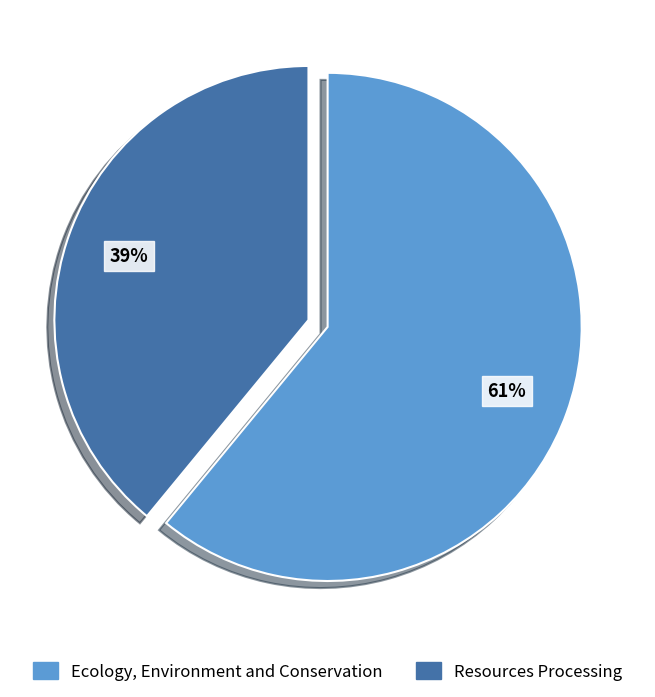

Rank the categories by value from highest to lowest.

Ecology, Environment and Conservation, Resources Processing